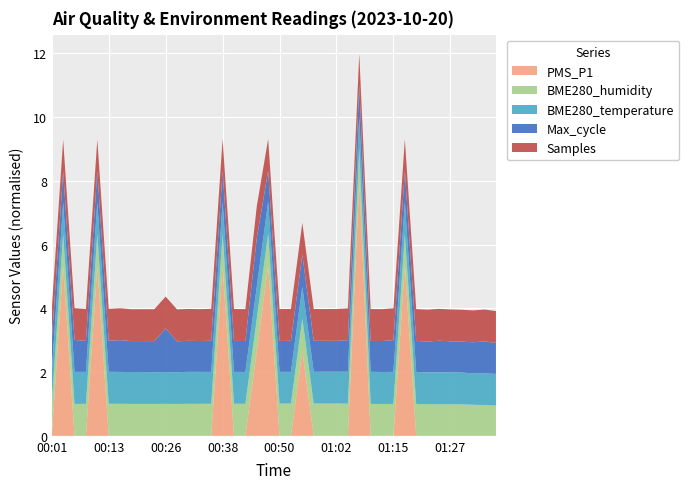

What is the maximum value for PMS_P1?

8.0